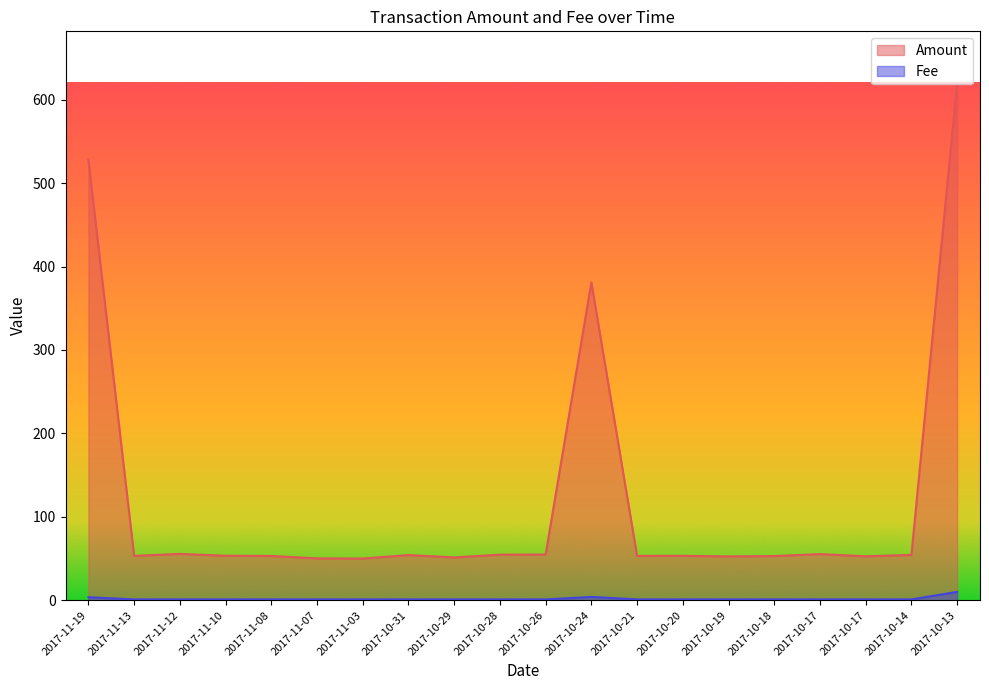

At which category is the sum across all series the highest?

2017-10-13